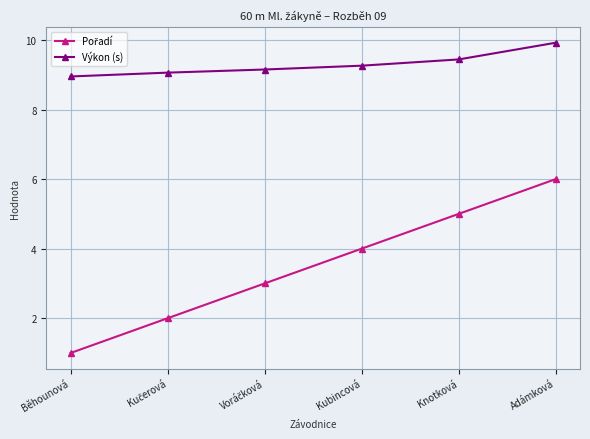

Is this an area chart (filled region under the line)?

No